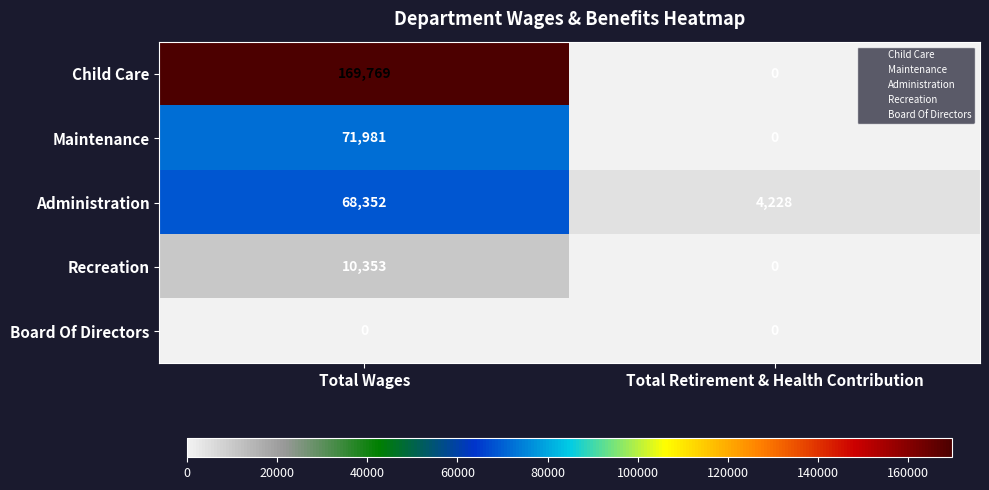

List the labels in order of Child Care value, smallest first.

Total Retirement & Health Contribution, Total Wages